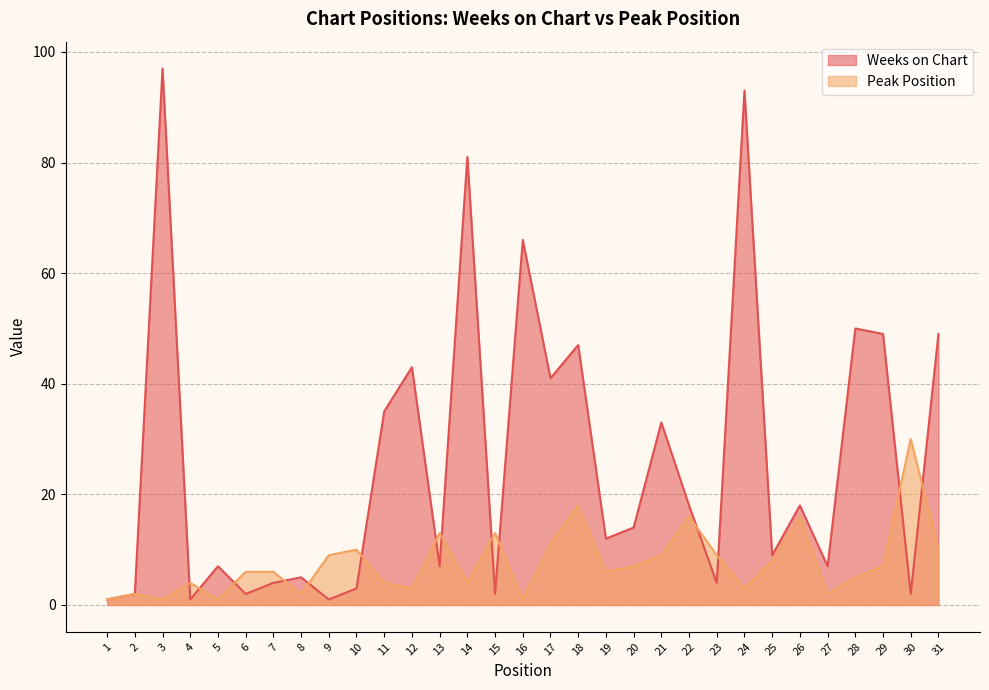

Reading left to right, list all the values displayed in this chart.

Weeks on Chart: 1	2	97	1	7	2	4	5	1	3	35	43	7	81	2	66	41	47	12	14	33	18	4	93	9	18	7	50	49	2	49
Peak Position: 1	2	1	4	1	6	6	2	9	10	4	3	13	4	13	1	11	18	6	7	9	16	9	3	8	16	2	5	7	30	10